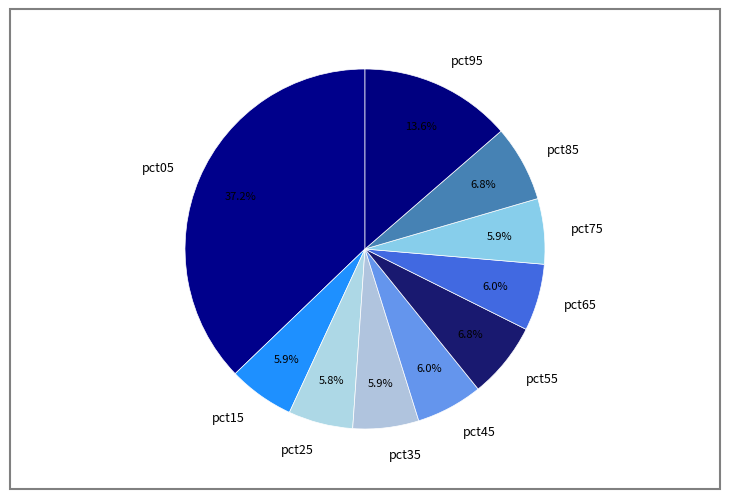

Is there a majority slice in this chart?

No